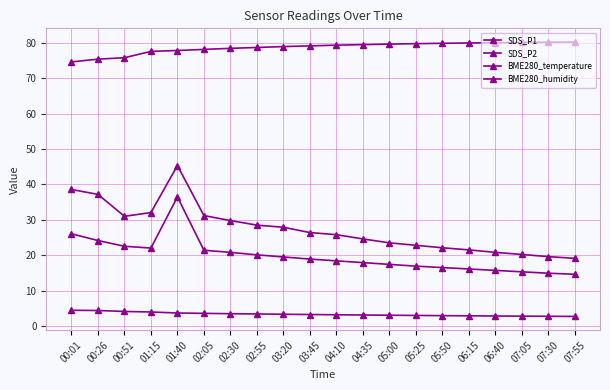

Is this an area chart (filled region under the line)?

No